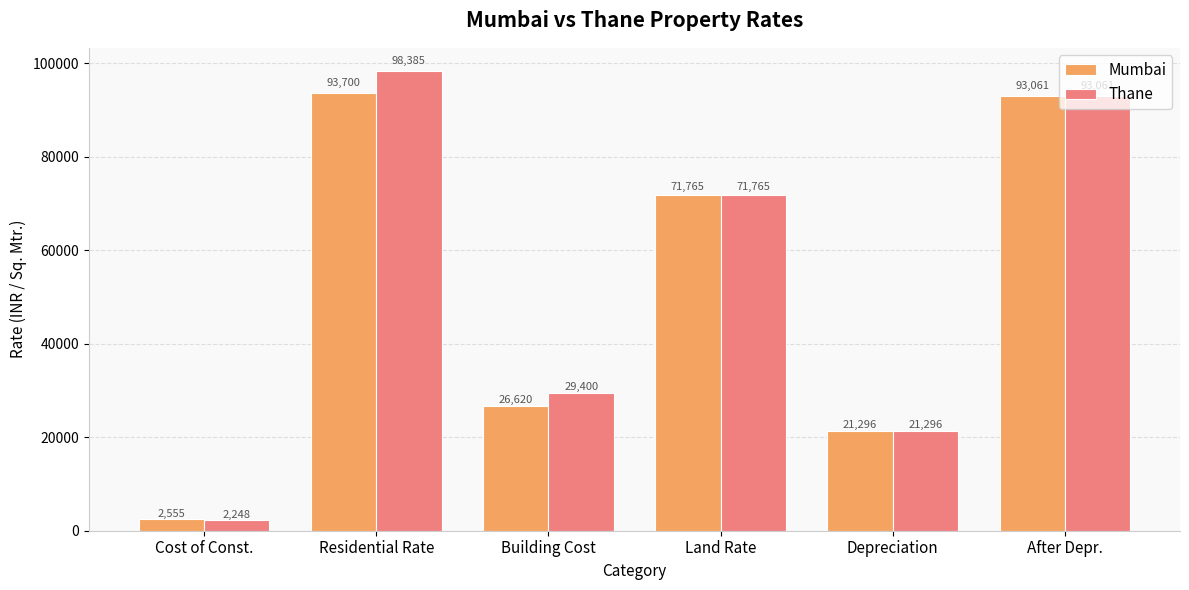

How many data points in Mumbai are less than 71765?

3